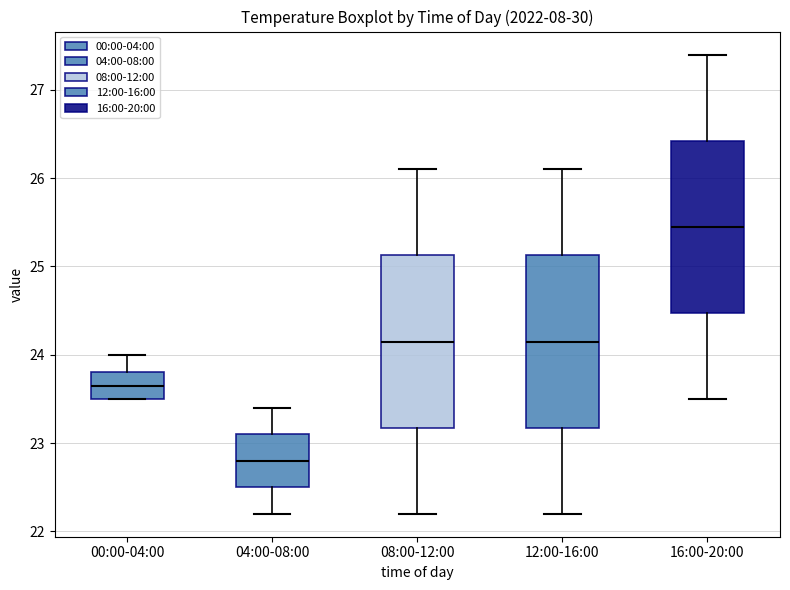

Which box's median line is the lowest?

04:00-08:00